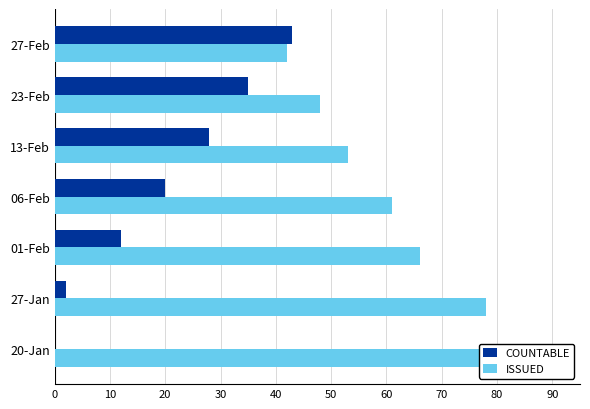

How many values in the ISSUED series exceed 61?

3